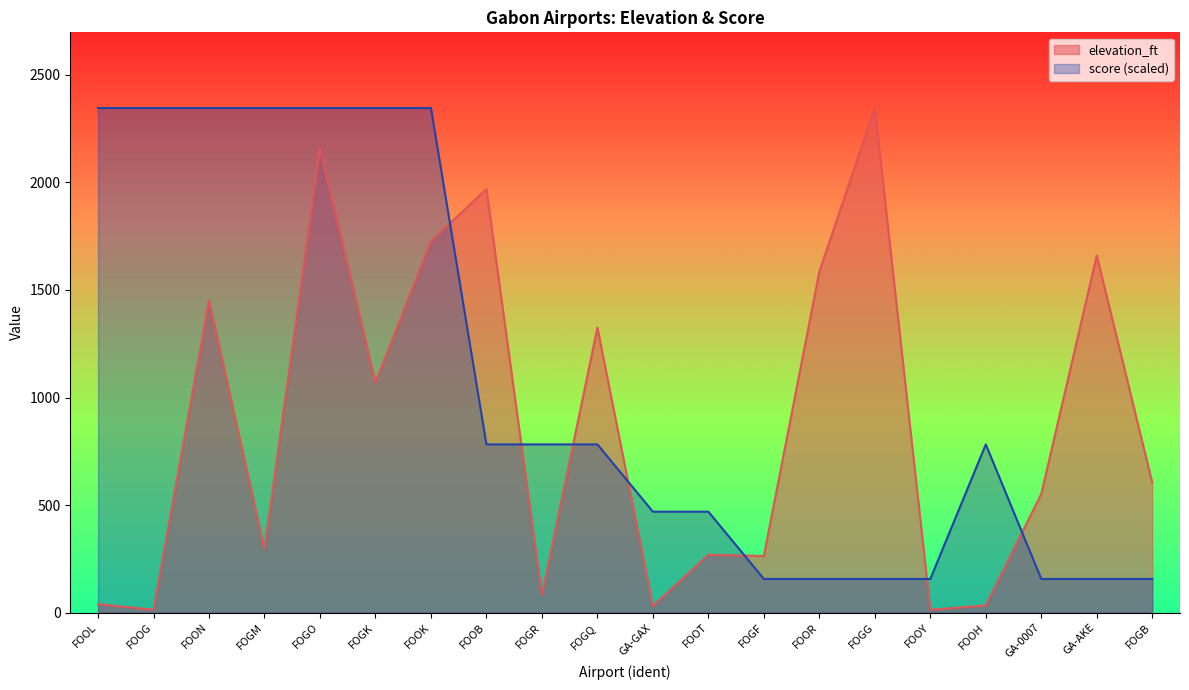

Where is the first local minimum for elevation_ft?

FOOG